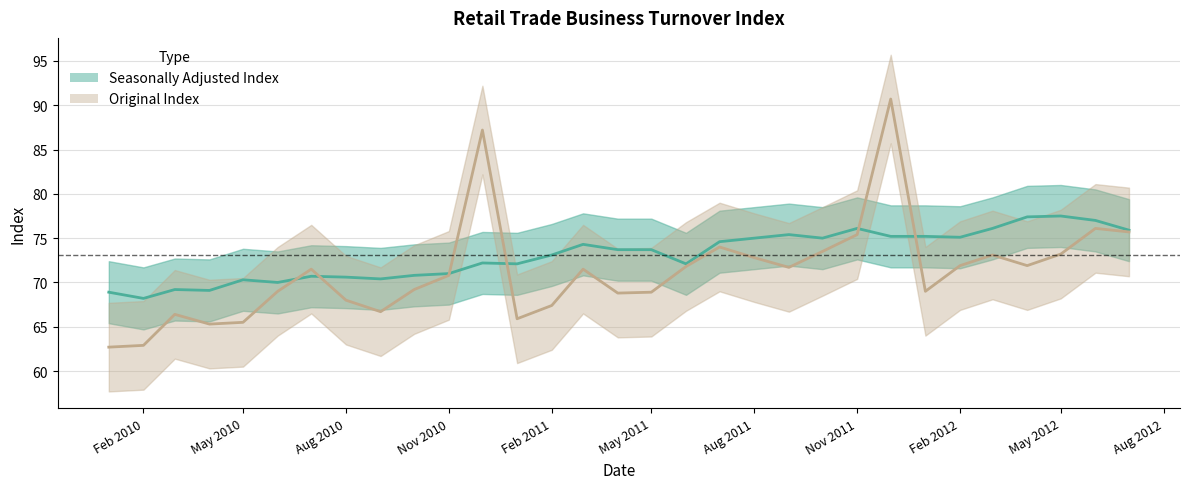

True or false: Seasonally Adjusted Index and Original Index intersect in this chart.

True